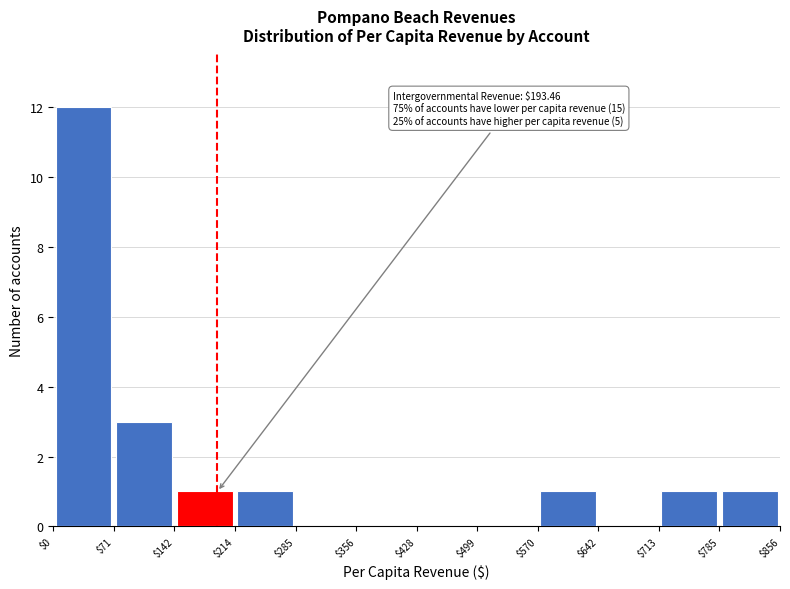

Which range on the x-axis has the tallest bar?

$0 to $71